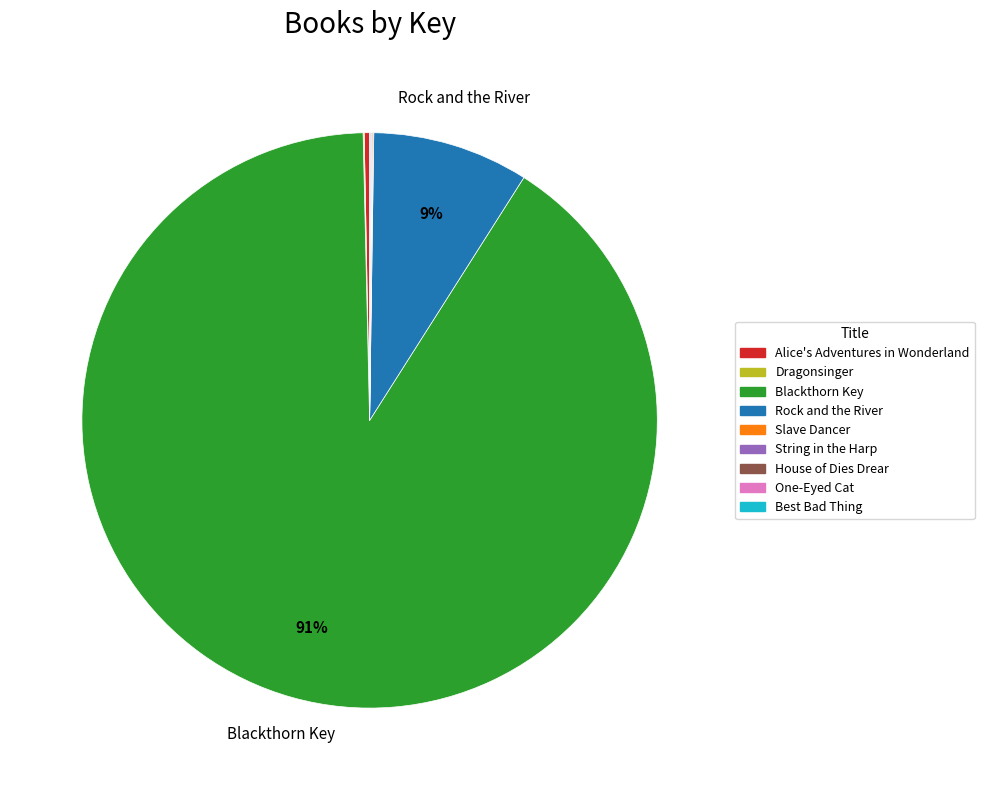

What is the largest slice in the pie chart?

Blackthorn Key